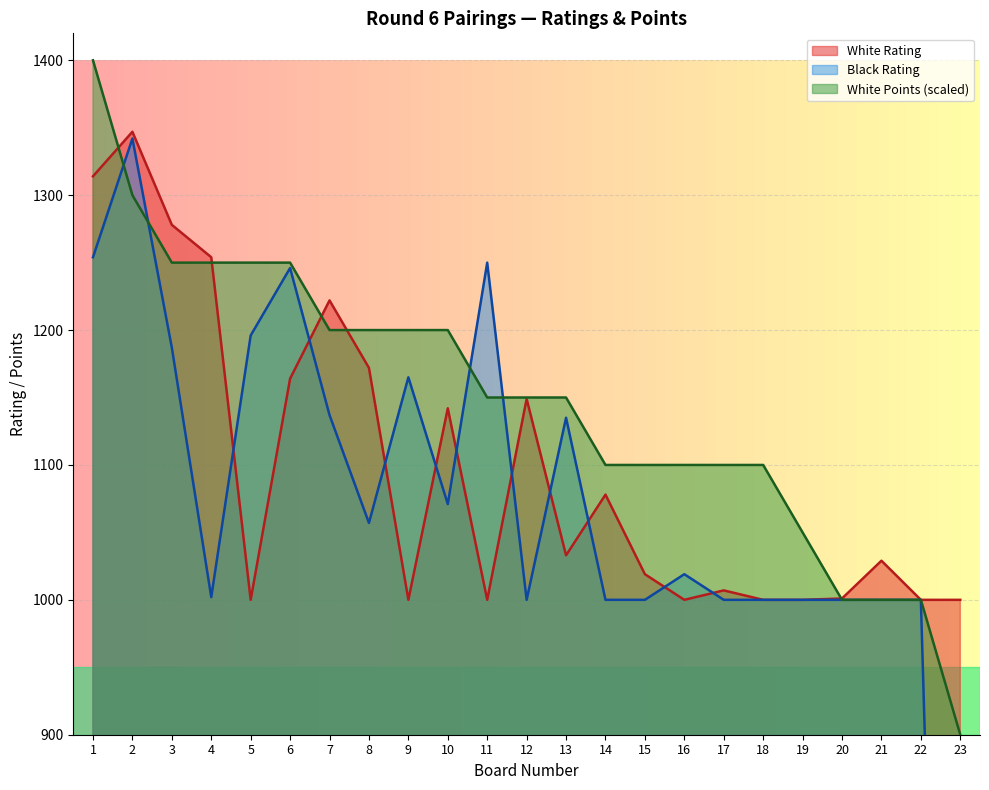

What is the approximate value of White Rating at 11, to the nearest 10?

1000